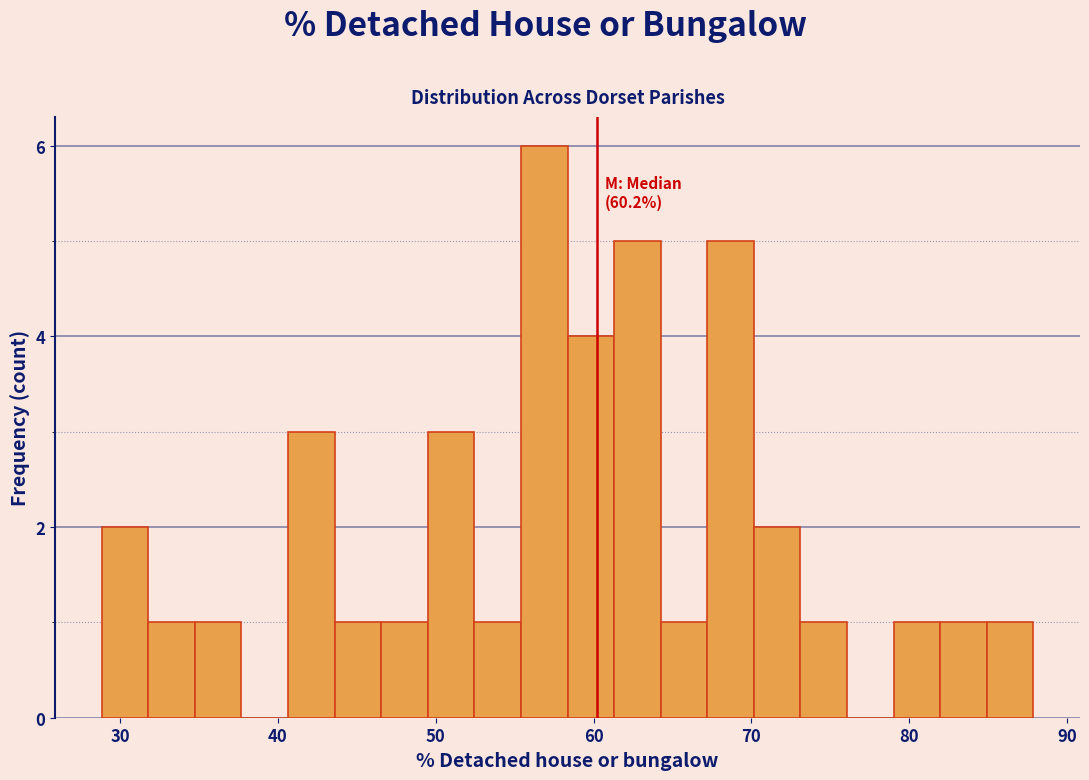

Around what value on the x-axis is the tallest bar? Give the approximate position of its centre, as read against the axis.

57